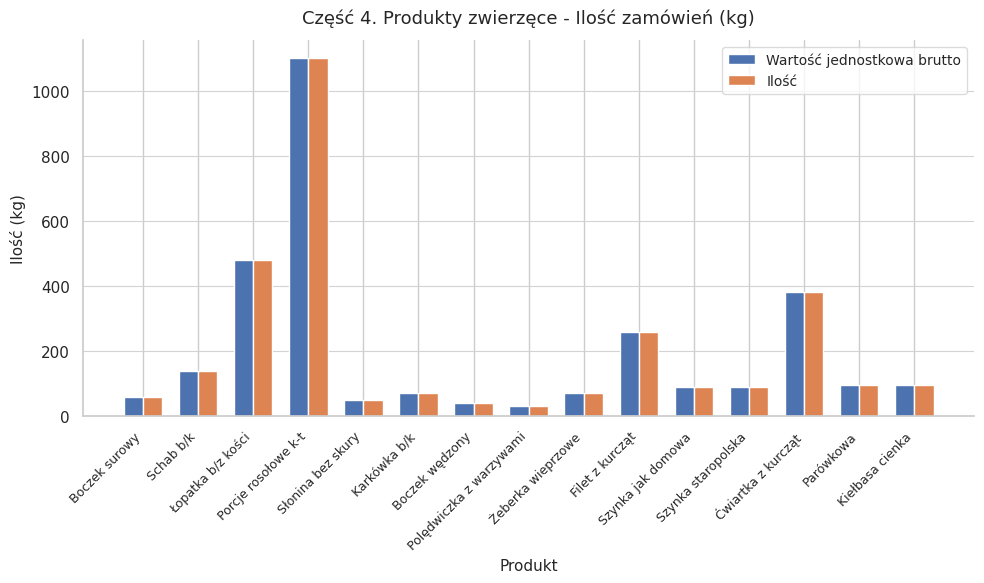

What is the highest value of the Wartość jednostkowa brutto series?

1100